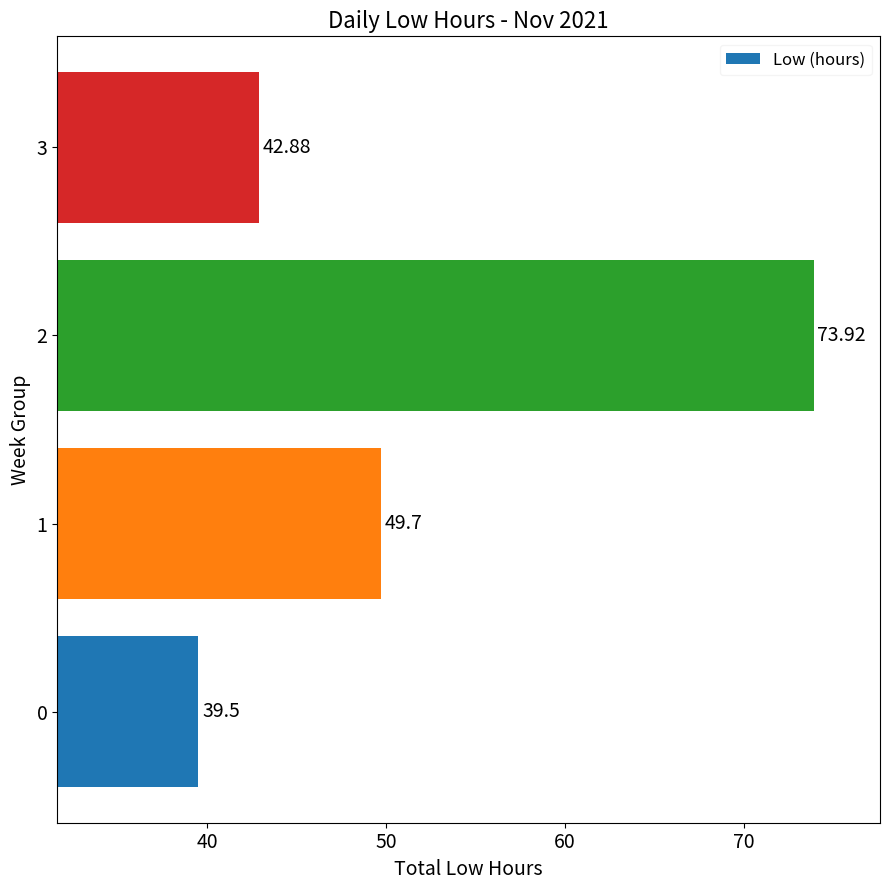

Rank the categories by value from highest to lowest.

2, 1, 3, 0